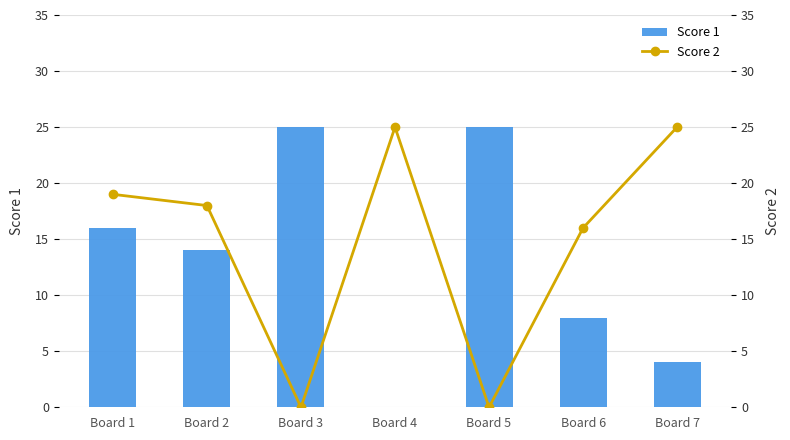

What is the difference between the maximum and minimum values in the Score 1 series?

25